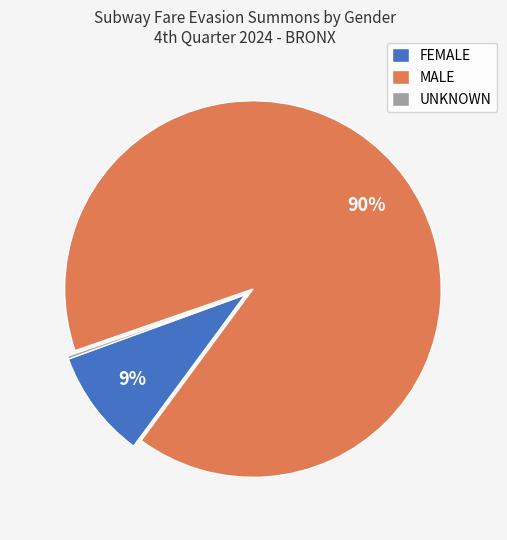

Which slice represents more than half of the pie?

MALE